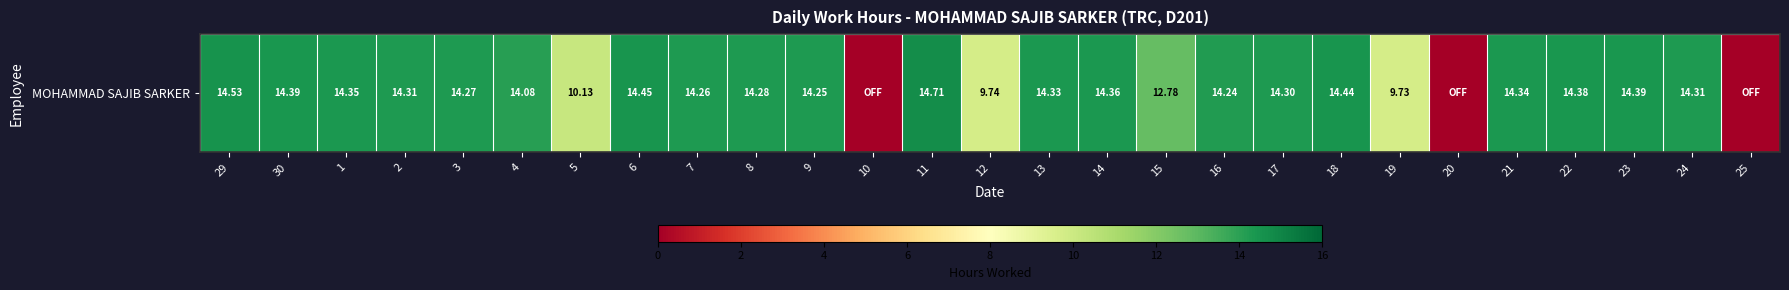

Reading right to left, list all the values displayed in this chart.

0.0	14.3	14.4	14.4	14.3	0.0	9.7	14.4	14.3	14.2	12.8	14.4	14.3	9.7	14.7	0.0	14.2	14.3	14.3	14.4	10.1	14.1	14.3	14.3	14.3	14.4	14.5